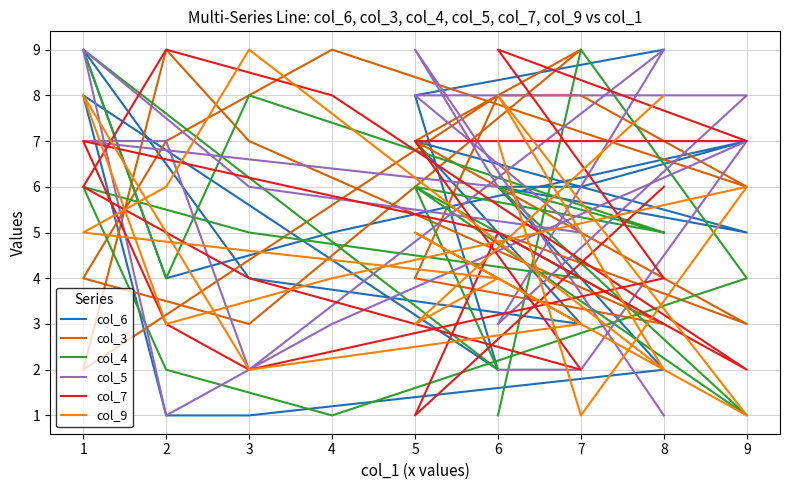

How many interior local valleys does the col_7 series have?

4